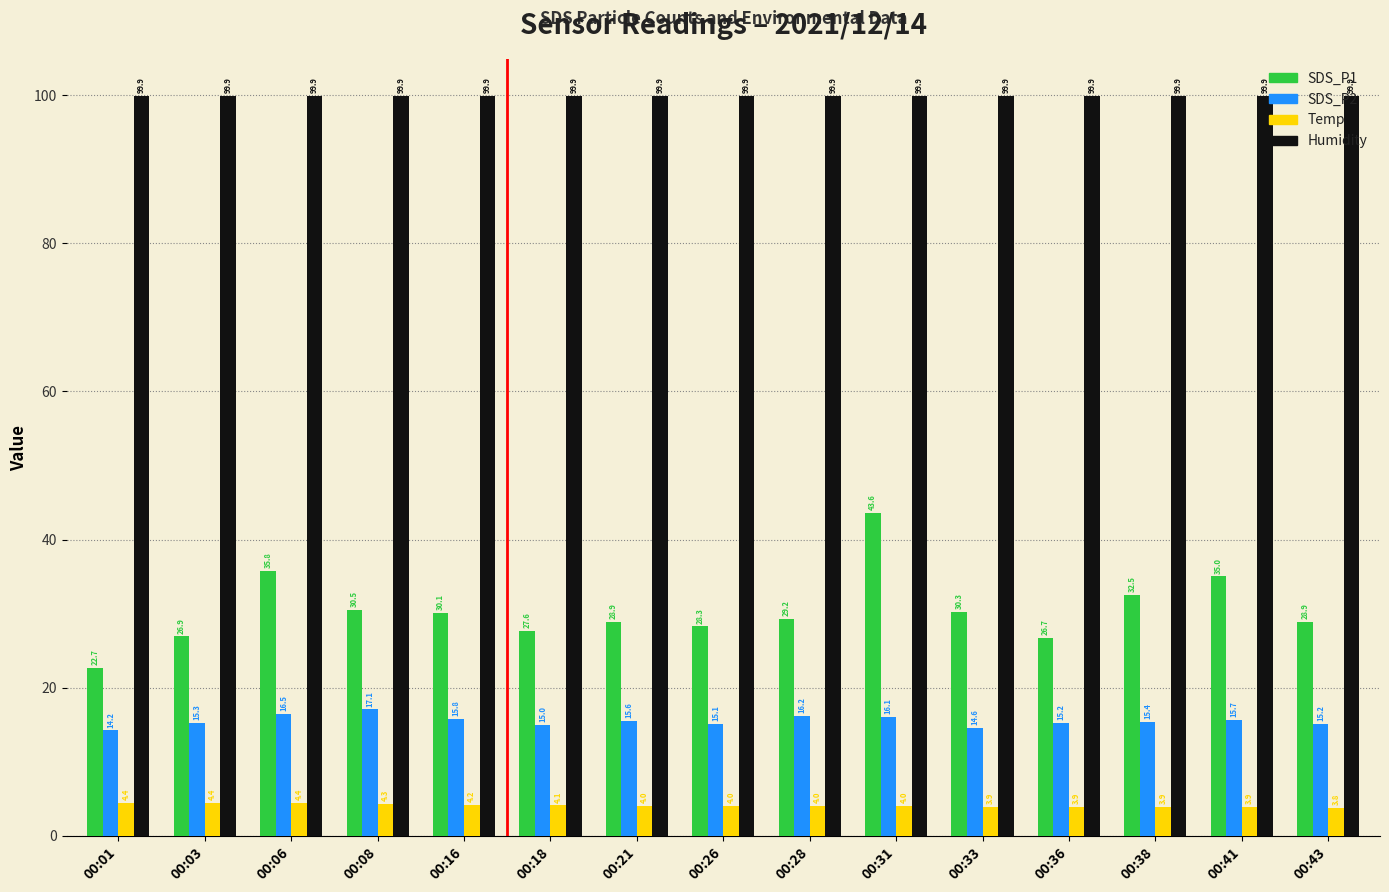

What is the difference between the highest and lowest values at 00:03?

95.5